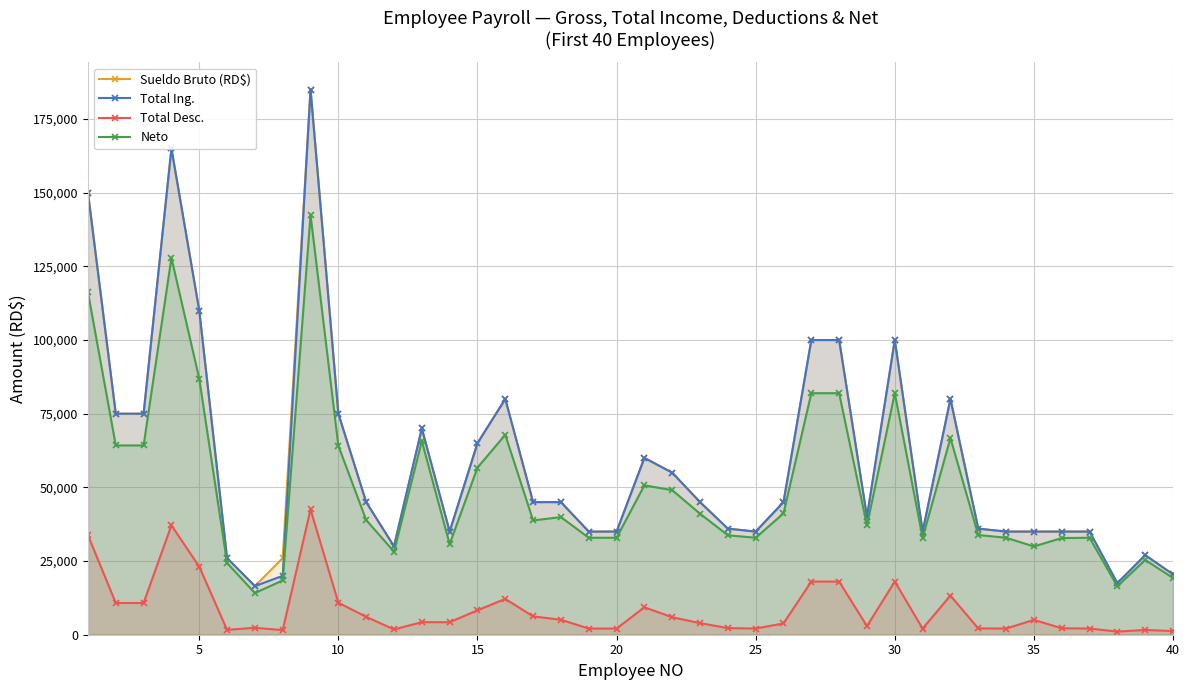

How many values in the Sueldo Bruto (RD$) series are below 45000?

19